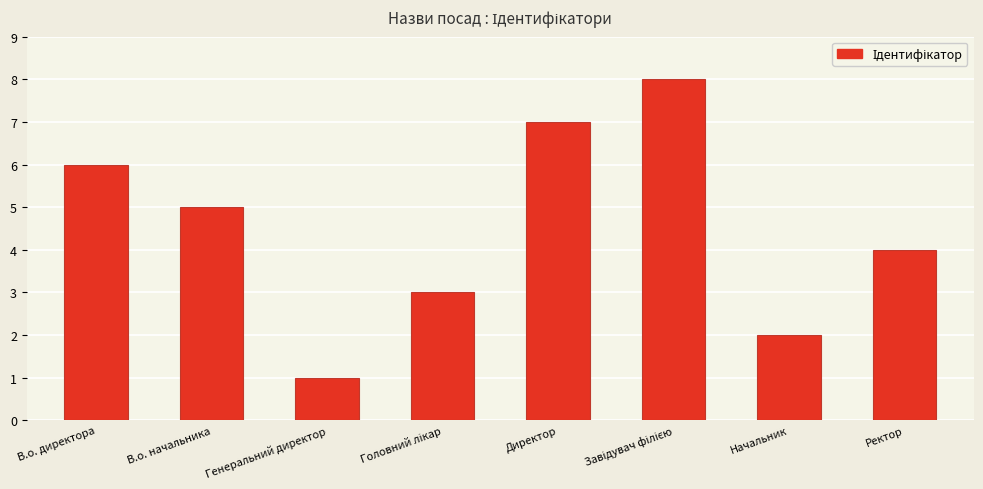

The value at Директор is 7. True or false?

True